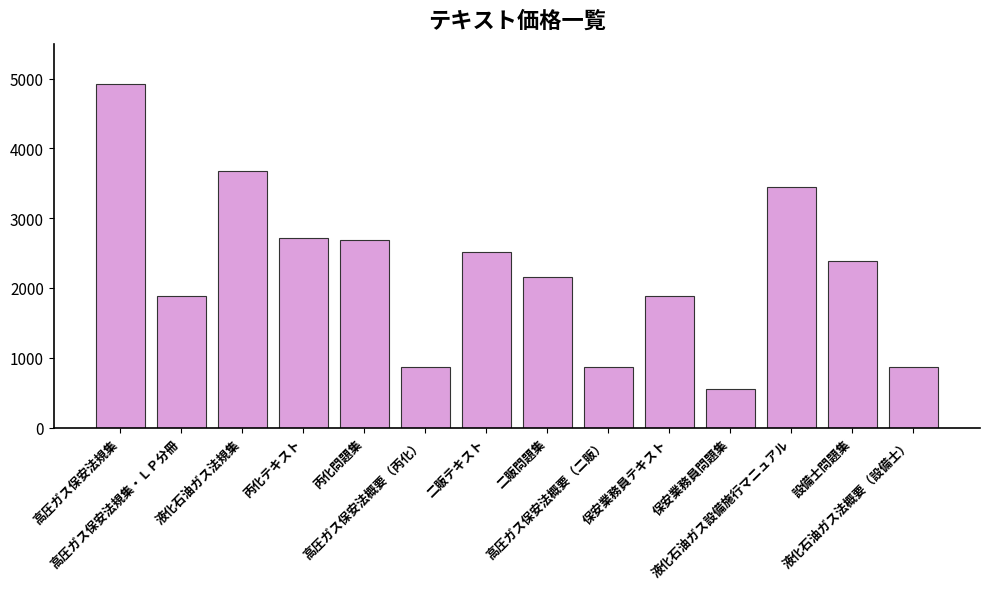

At which label does the data first exceed 2380?

高圧ガス保安法規集